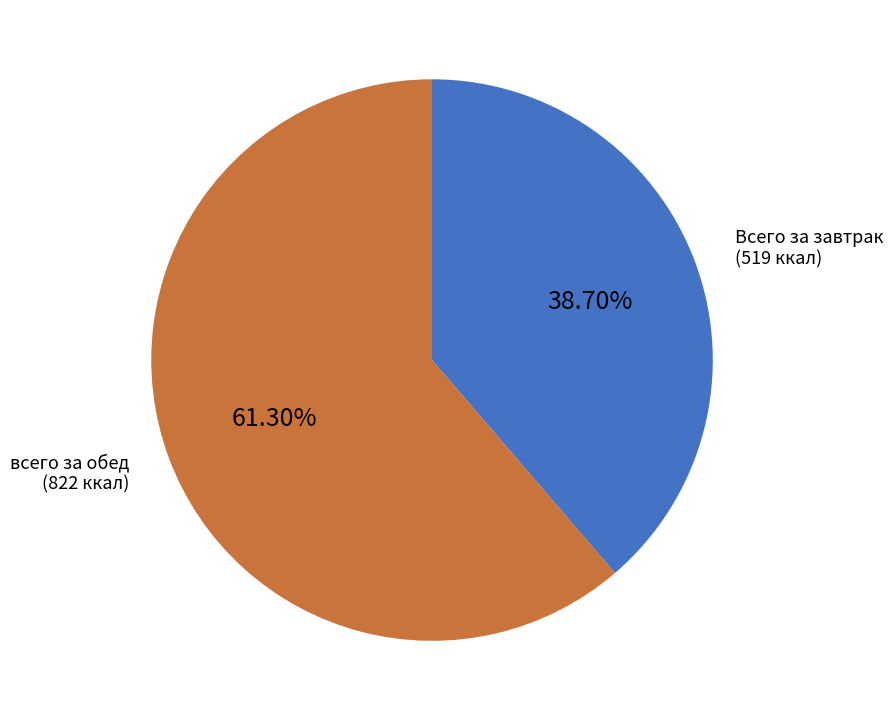

How many segments does this pie chart have?

2